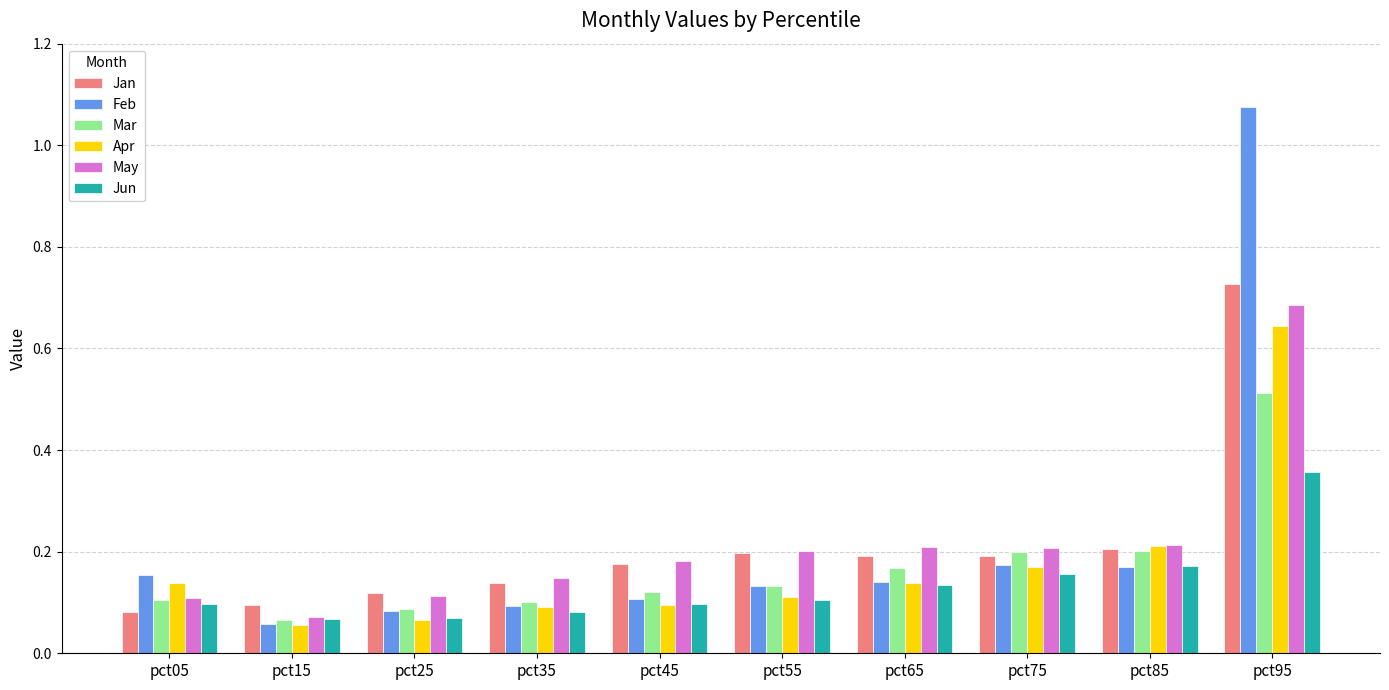

The value of Feb at pct85 is 0.2. True or false?

True